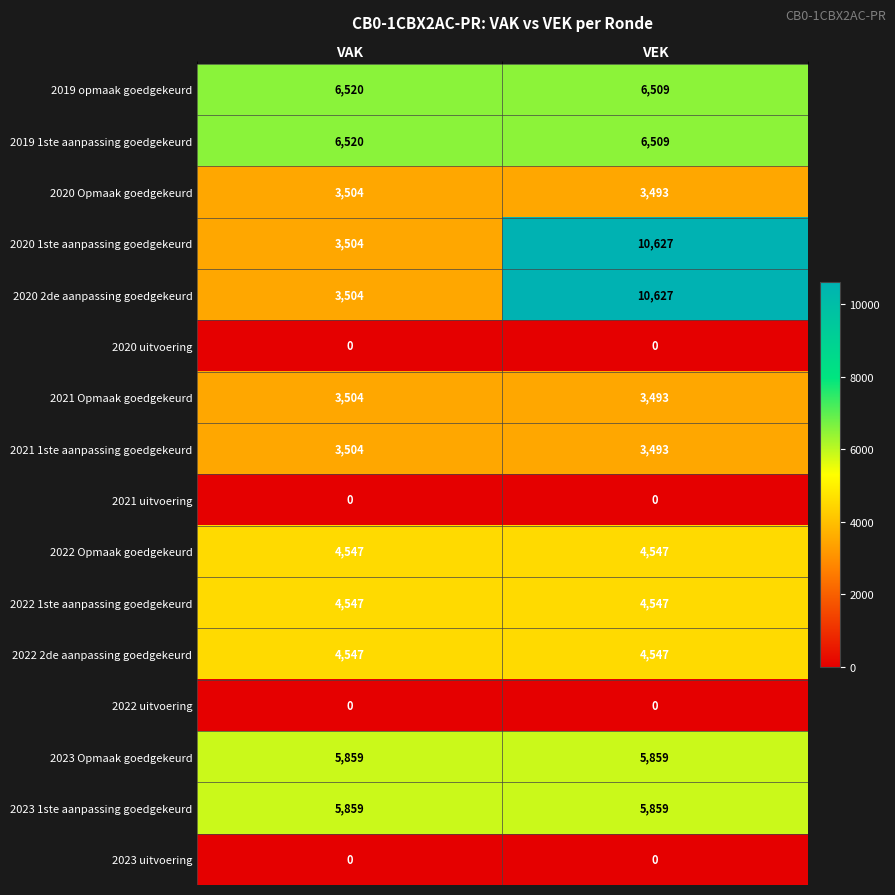

Is the value of 2020 1ste aanpassing goedgekeurd at VAK greater than the value of 2022 Opmaak goedgekeurd at VEK?

No